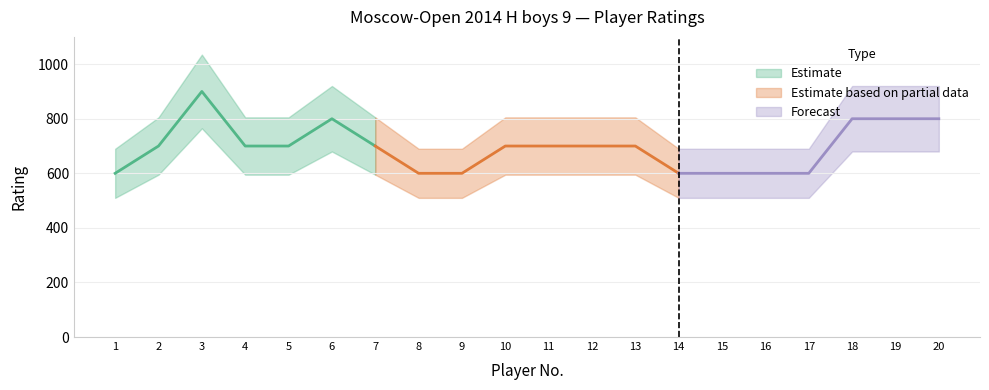

Between 2 and 10, which series saw the biggest shift?

Rating 0